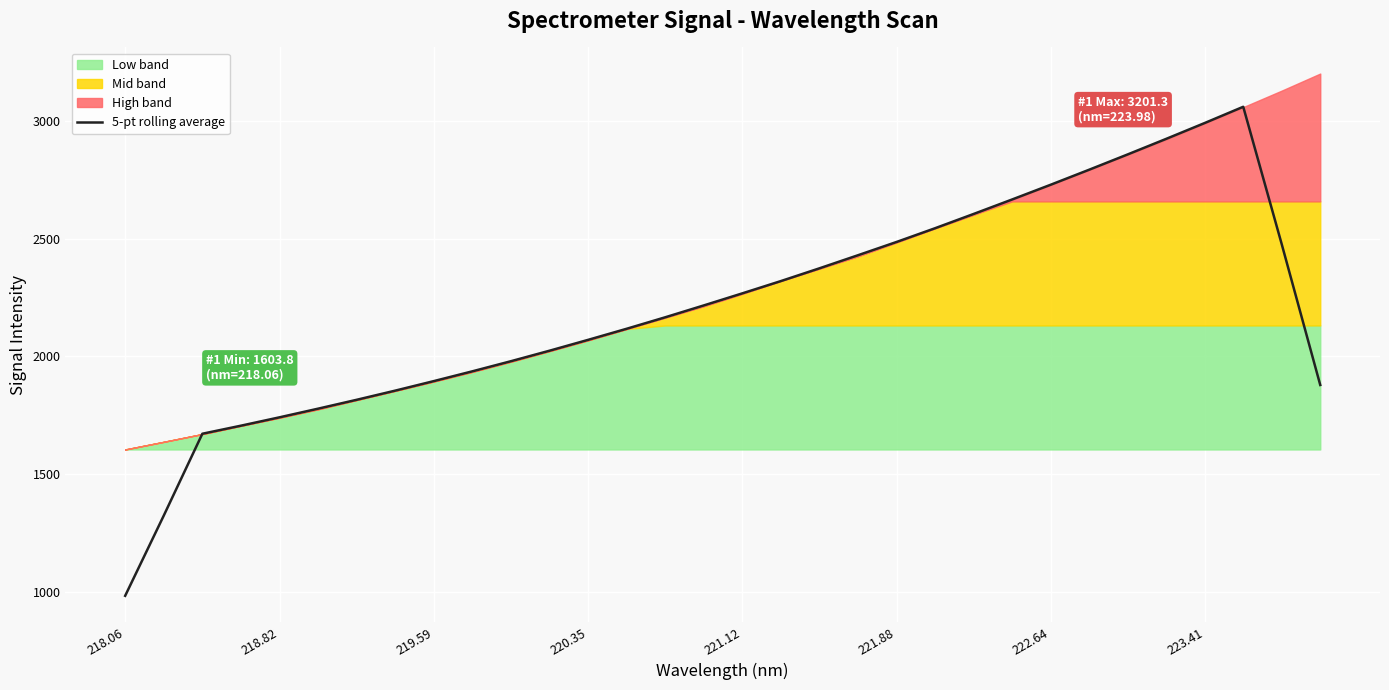

What is the lowest value of the 5-pt rolling average series?

981.9